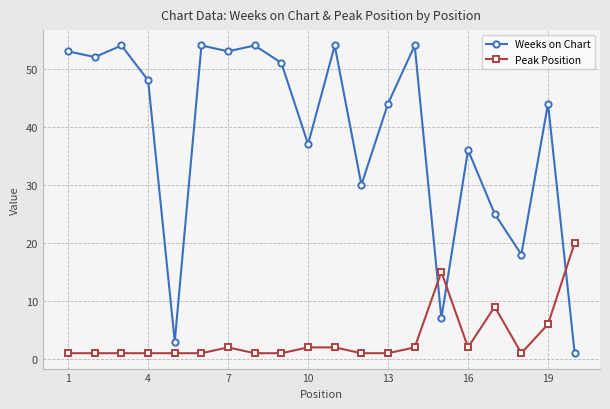

Which series has the widest spread of values?

Weeks on Chart